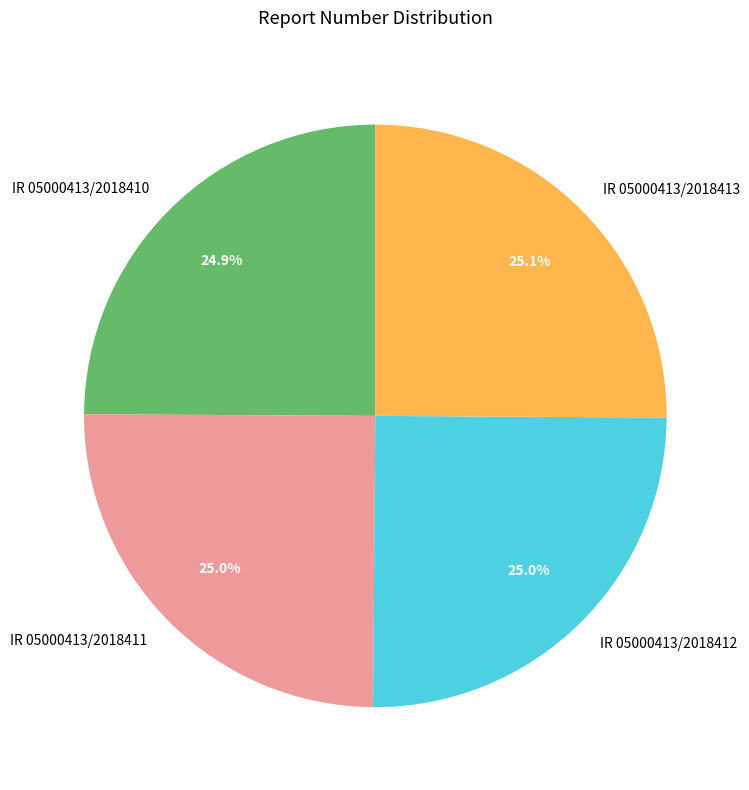

How many segments does this pie chart have?

4